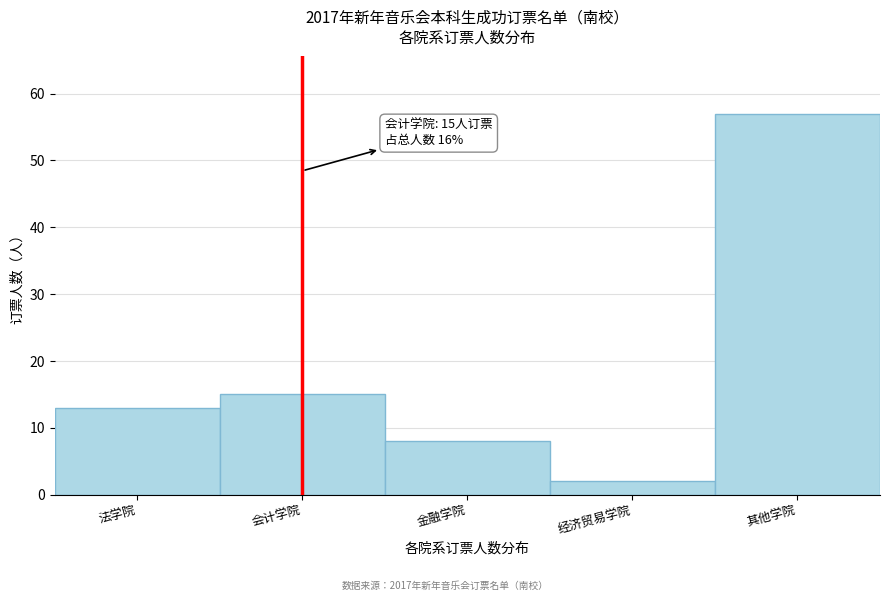

Reading left to right, transcribe all the data shown in this chart.

13	15	8	2	57